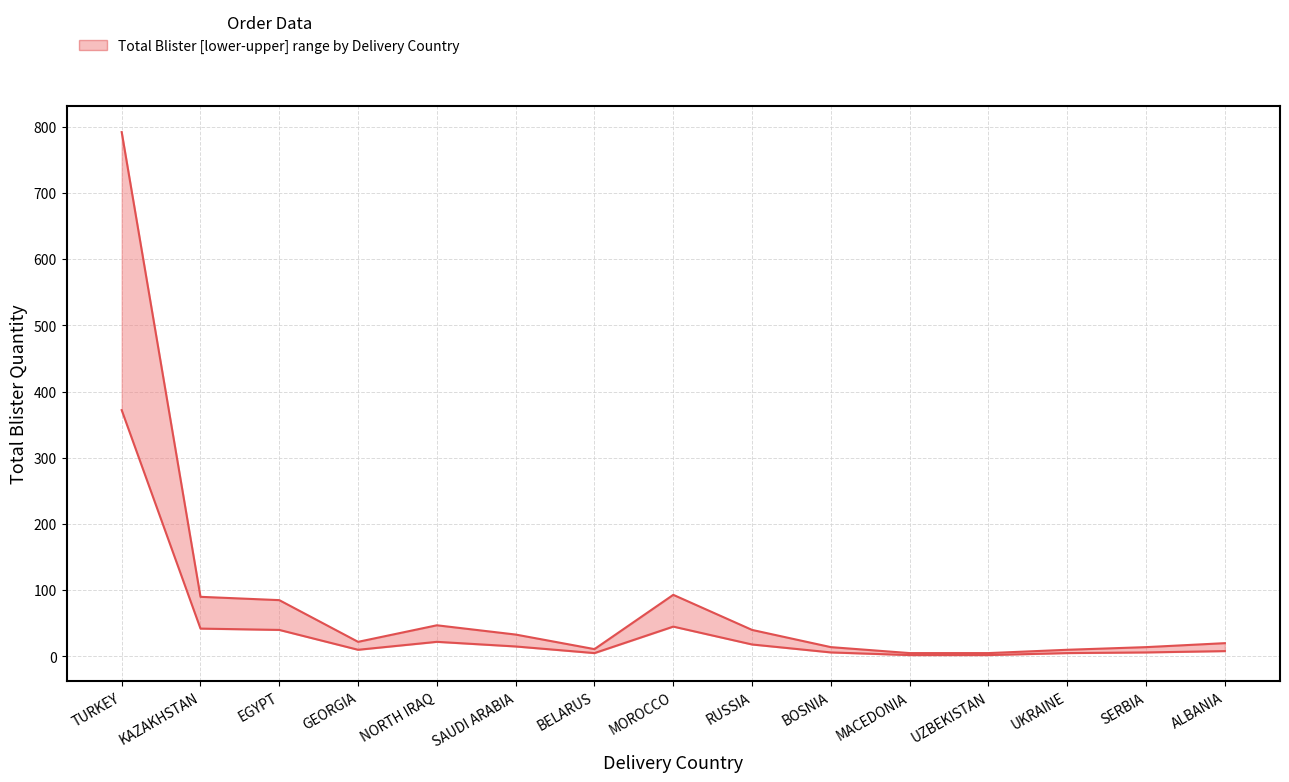

Is the value of Total Blister (upper) at SERBIA greater than the value of Total Blister (lower) at MACEDONIA?

Yes